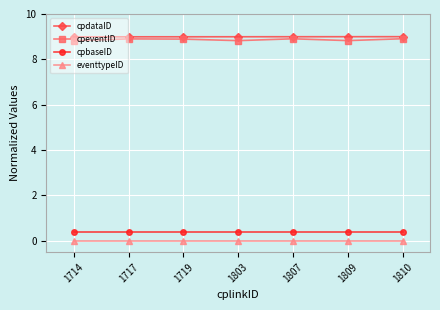

True or false: cpbaseID and cpdataID intersect in this chart.

False